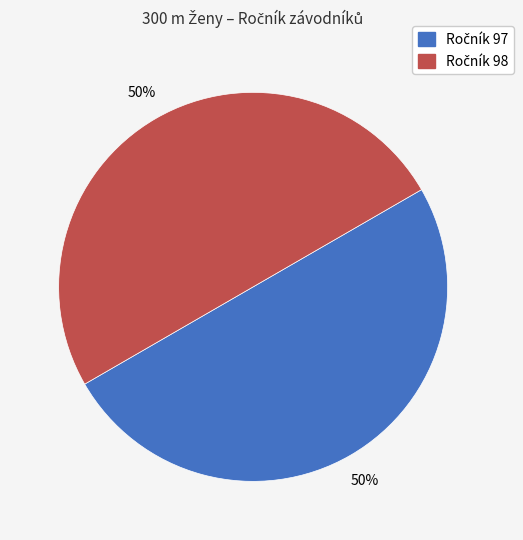

To the nearest percent, what is the average slice percentage?

50%